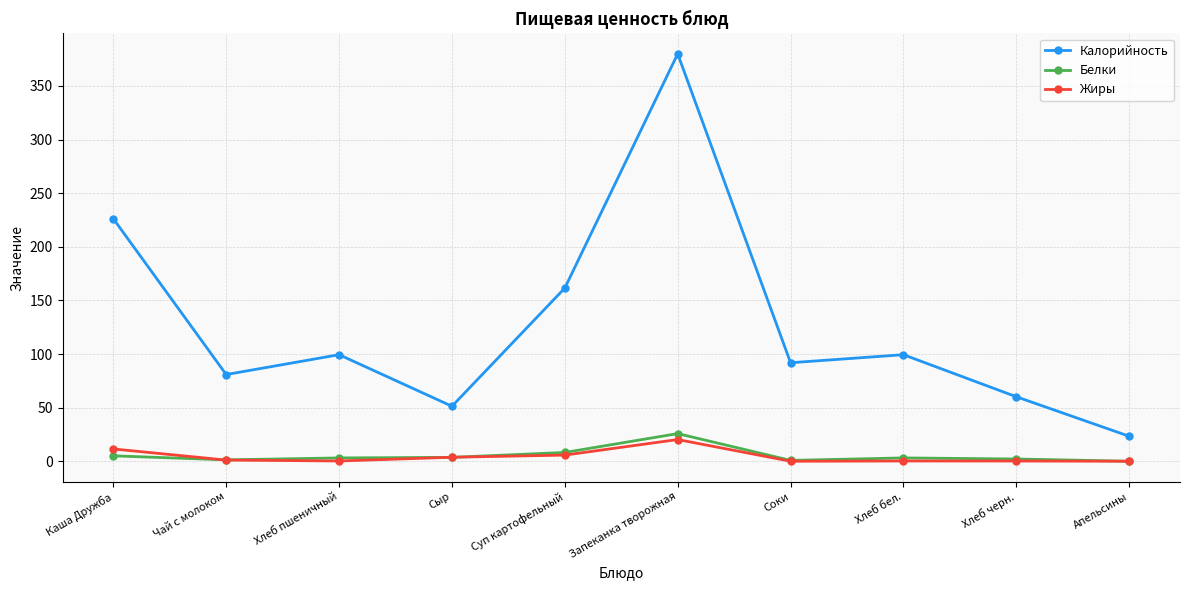

Where is the first local minimum for Калорийность?

Чай с молоком